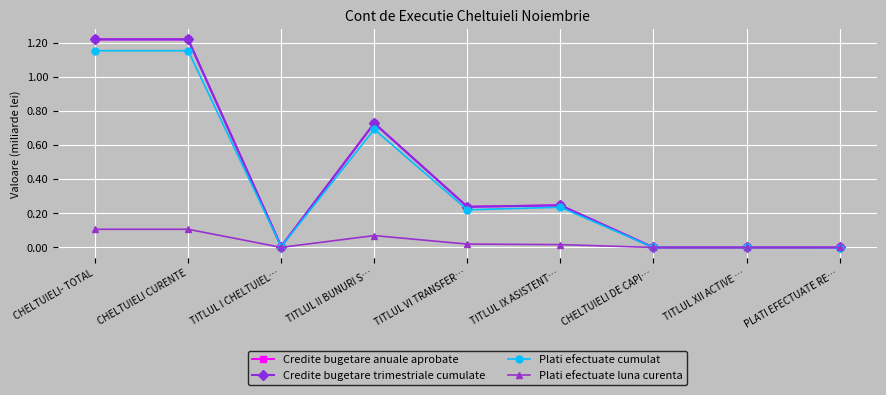

Which series has the largest total across all categories?

Credite bugetare anuale aprobate